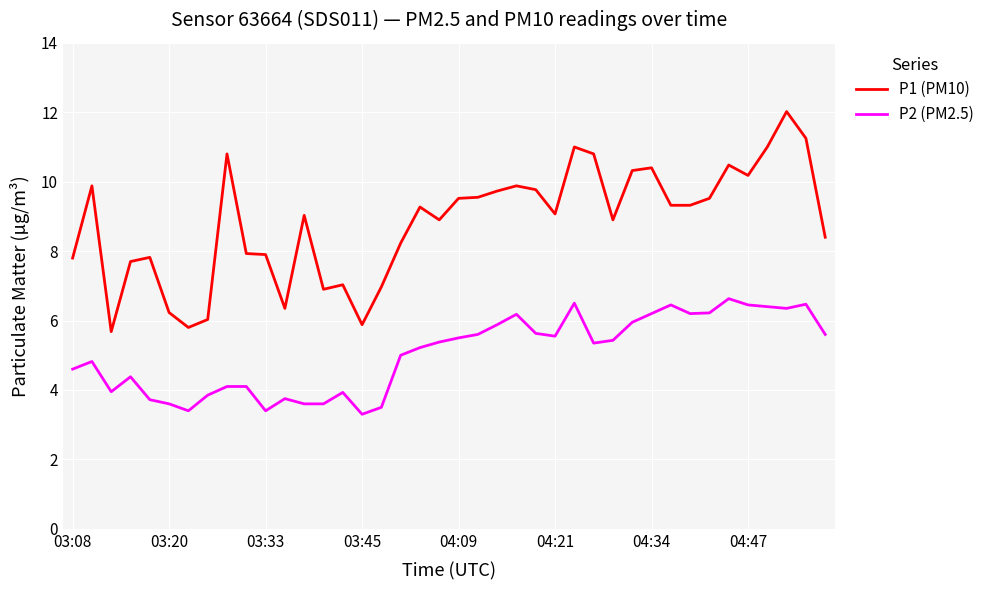

What is the difference between the maximum and minimum values in the P2 (PM2.5) series?

3.3